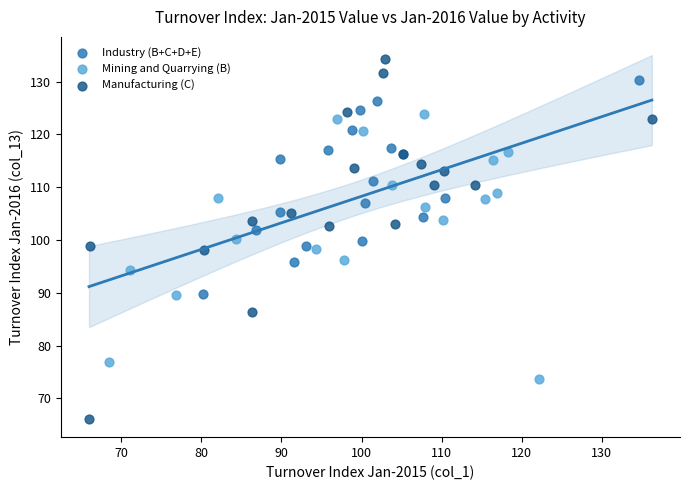

Which series reaches the maximum Y coordinate?

Manufacturing (C)